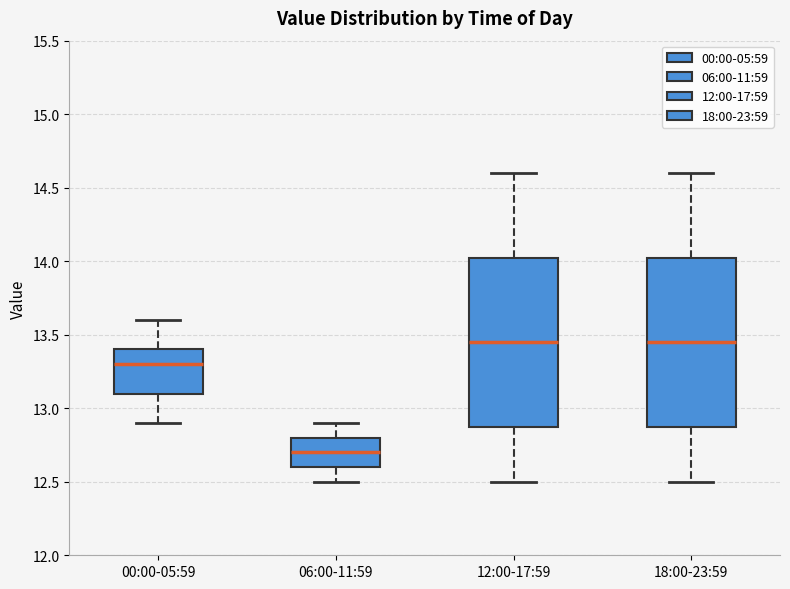

Which box has the lowest median line?

06:00-11:59